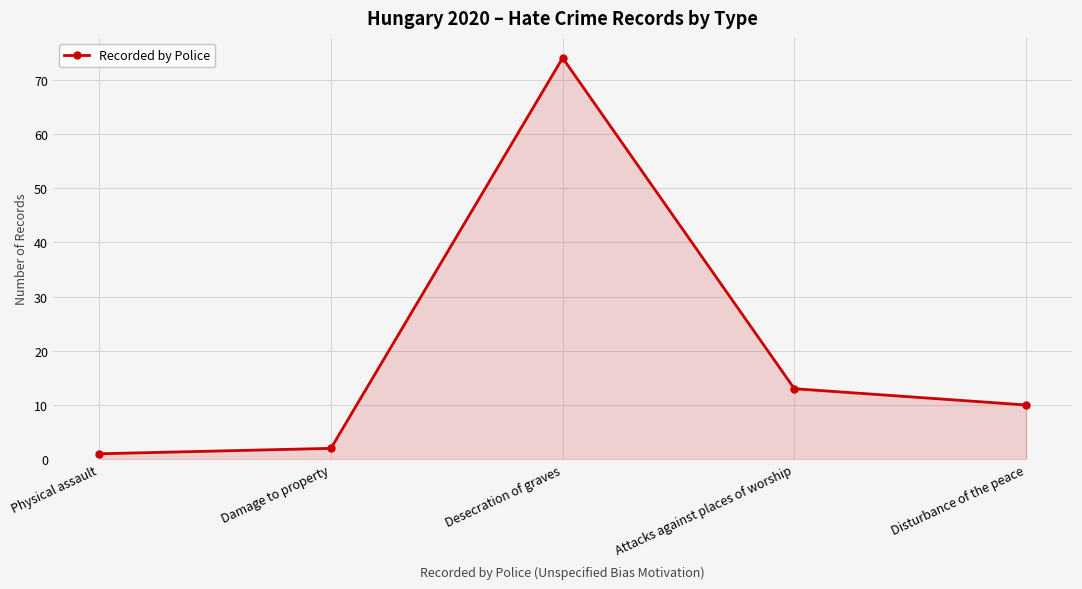

Approximately how many times larger is the value at Physical assault compared to Disturbance of the peace?

0.1